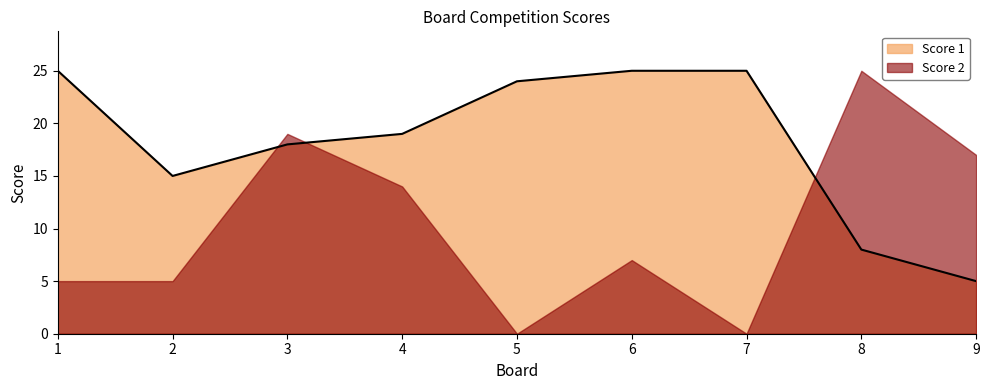

True or false: there are more than 2 points higher than both neighbors.

False